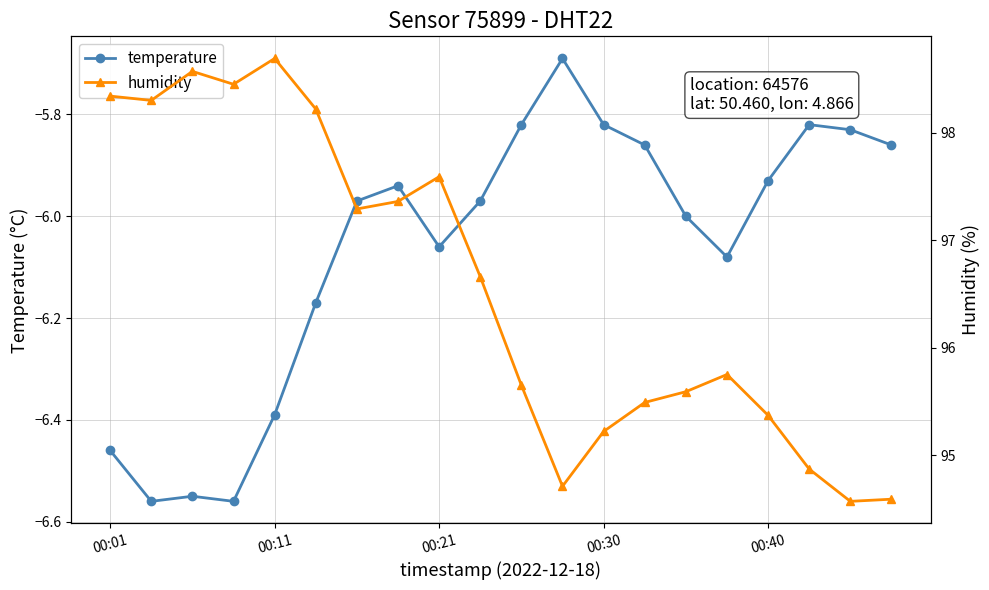

The value of temperature at 00:11 is -1.6. True or false?

False